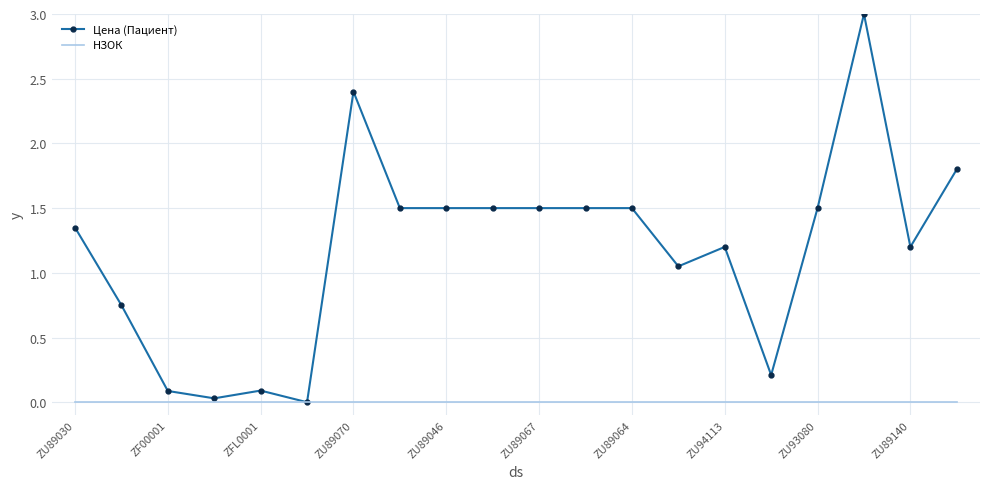

What is the maximum value shown in the chart?

3.0